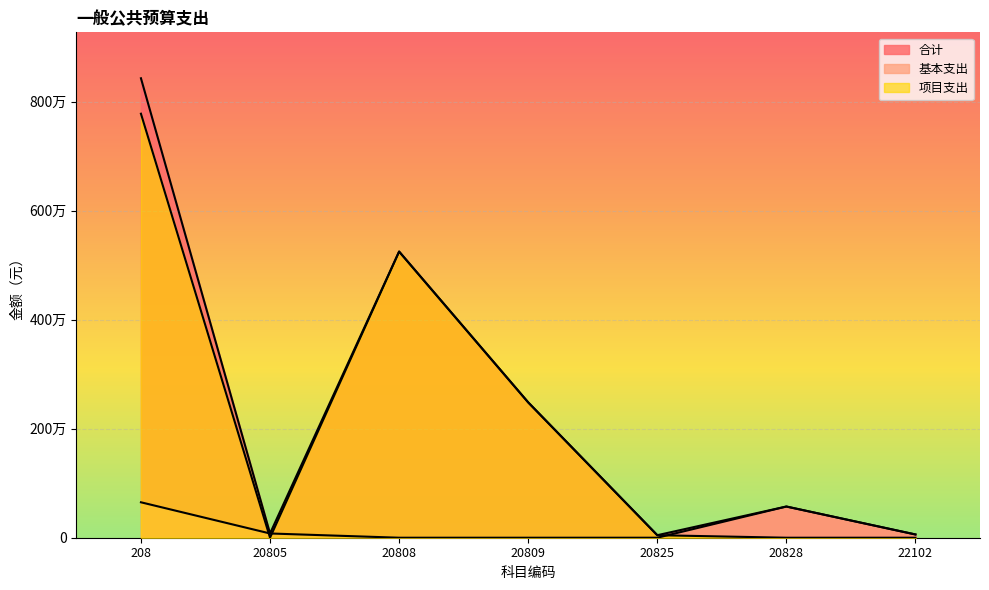

After their last crossing, which series has the higher values: 项目支出 or 基本支出?

基本支出